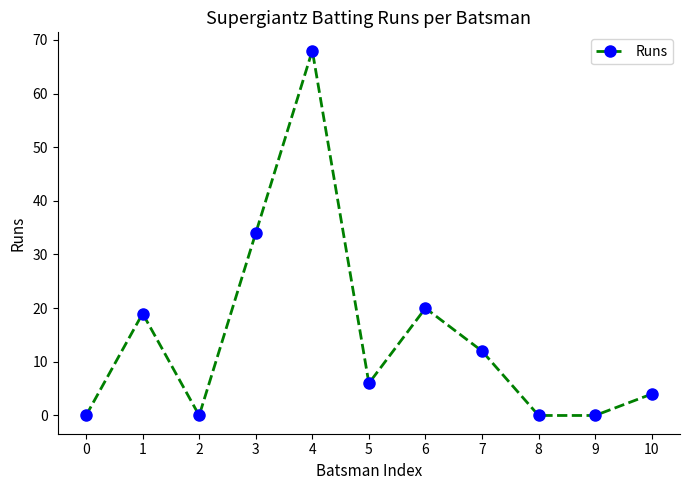

What is the average value?

15